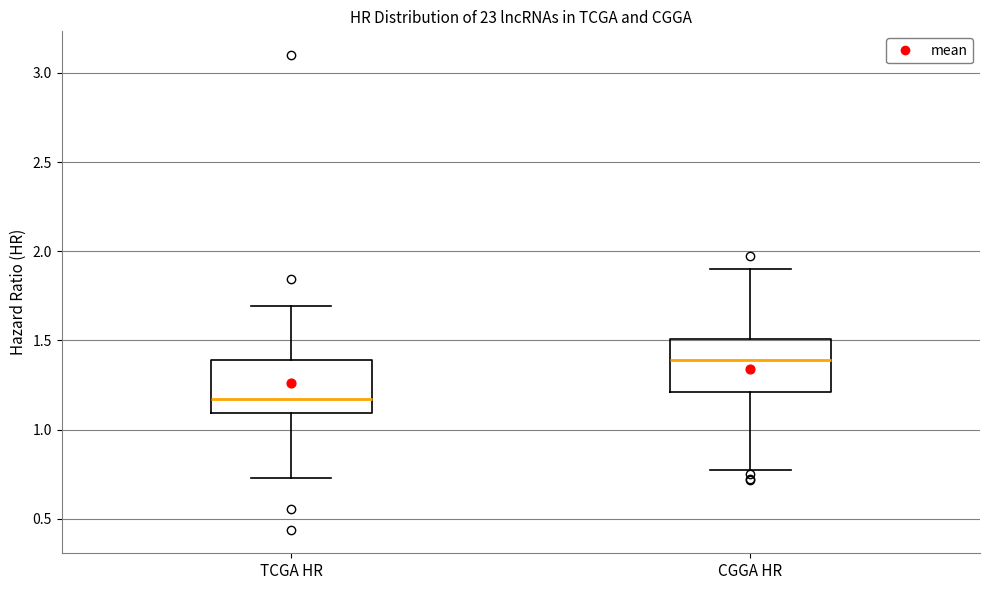

Reading left to right, transcribe this box plot: for each box, give where its median line is, the range the box spans, and where its two whiskers end, as read against the y-axis. The values are not printed on the chart, so give them approximately, as read against the axis.

TCGA HR: median 1.15, box 1.10 to 1.40, whiskers 0.75 to 1.70
CGGA HR: median 1.40, box 1.20 to 1.50, whiskers 0.75 to 1.90